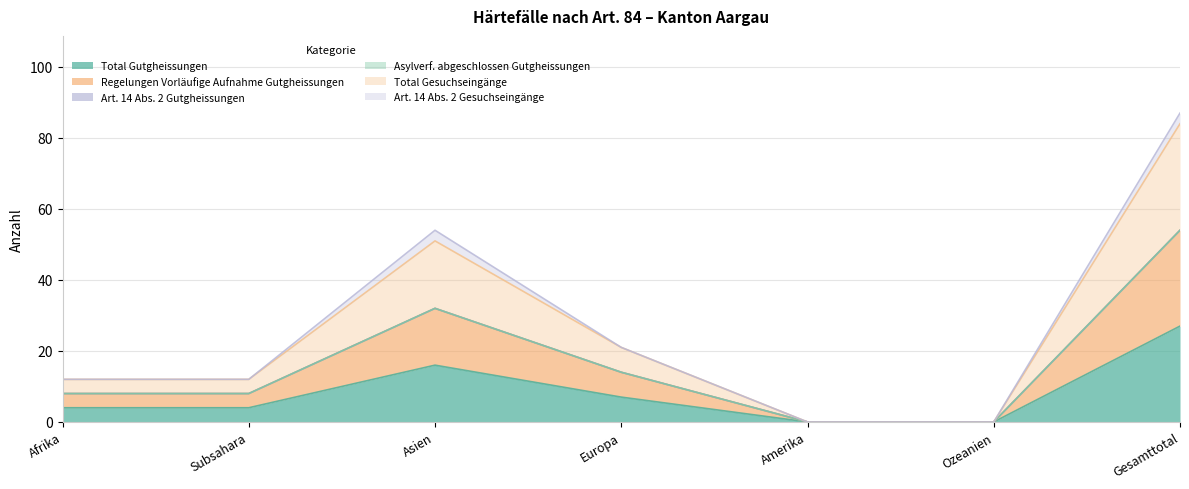

At which category does the chart reach its minimum across all series?

Amerika